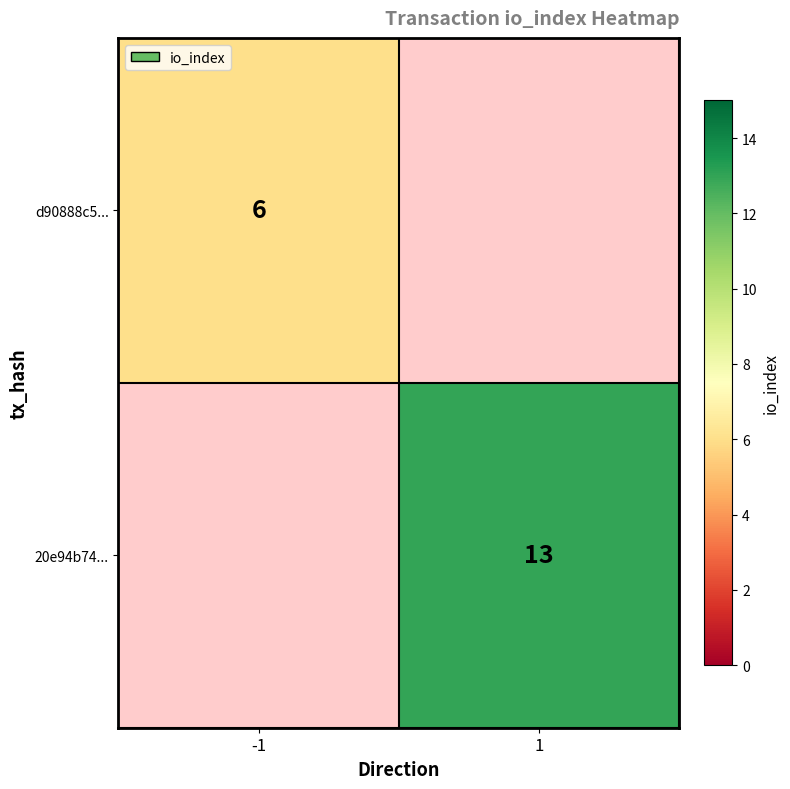

Between -1 and 1, which is larger?

1